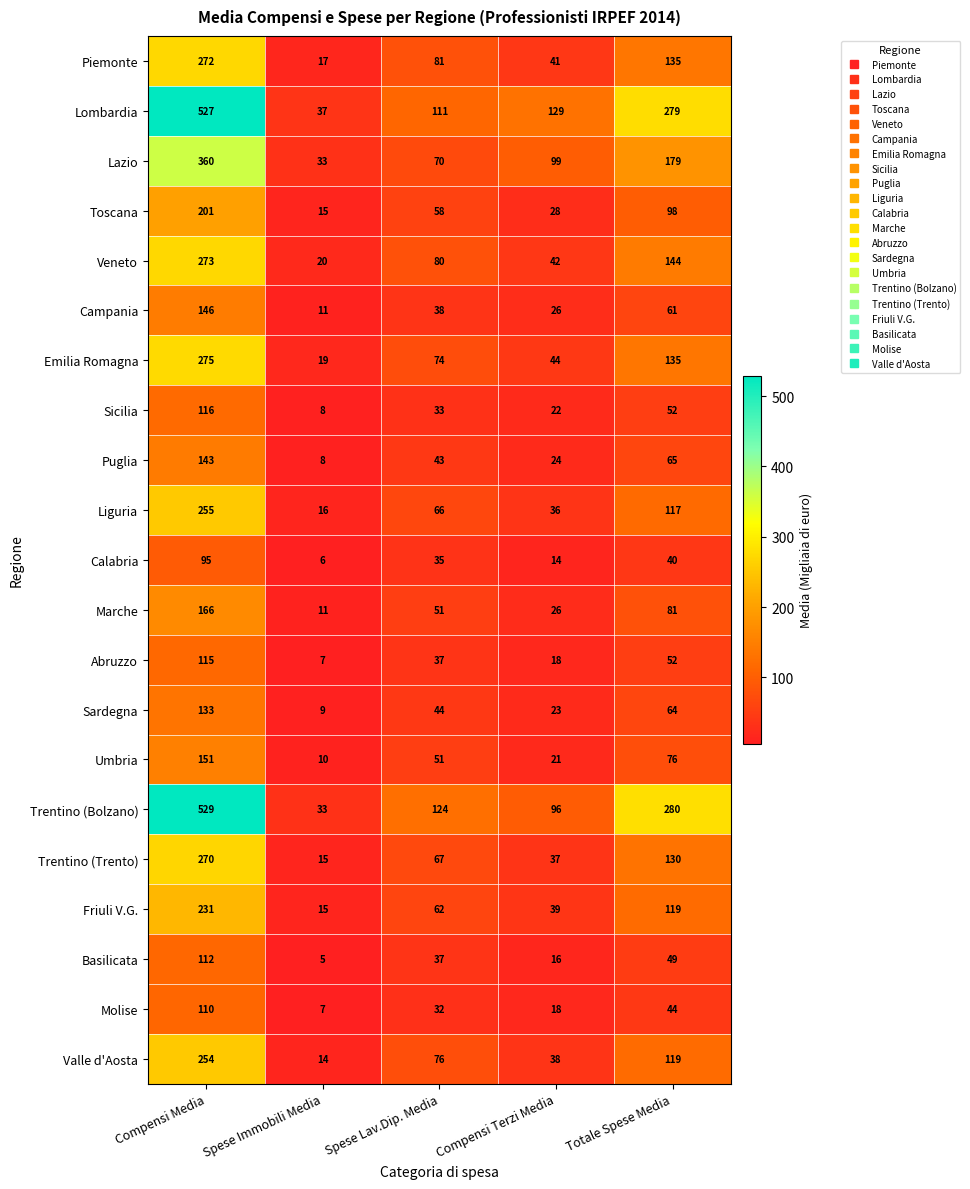

The value of Molise at Spese Lav.Dip. Media is 42. True or false?

False